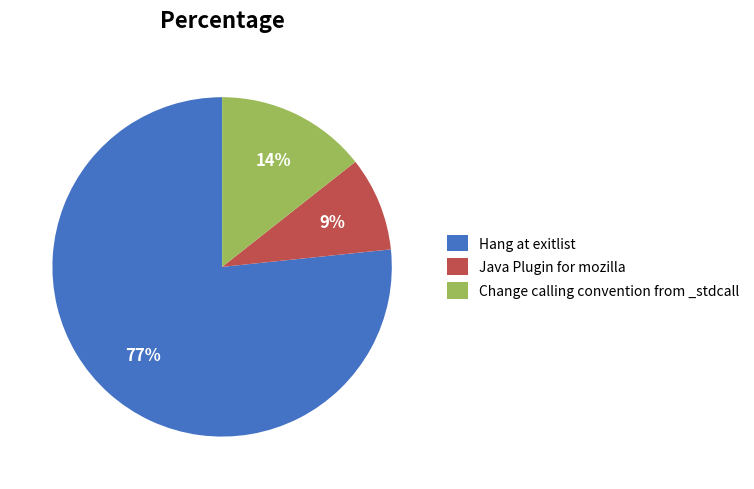

To the nearest percent, what percentage of the pie is Change calling convention from _stdcall?

14%